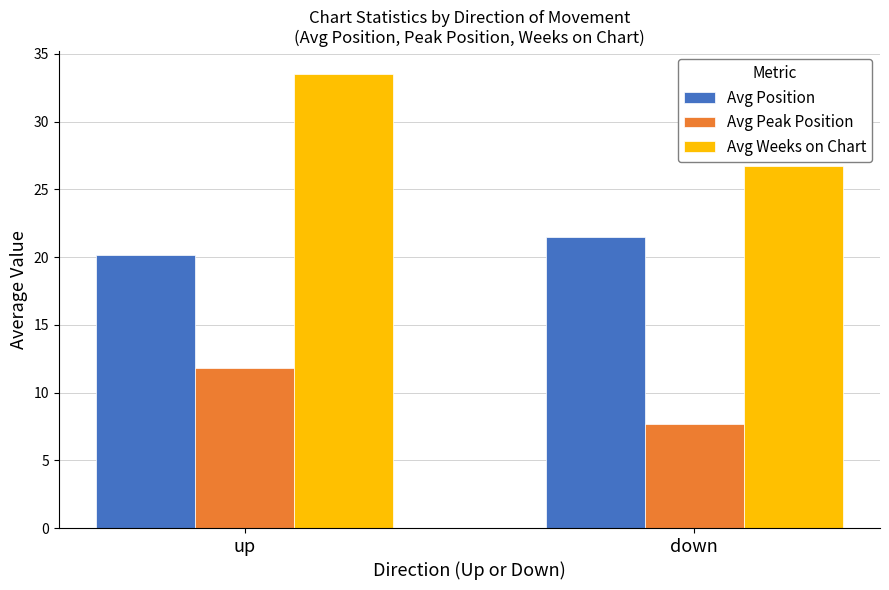

Which series has the largest total across all categories?

Avg Weeks on Chart